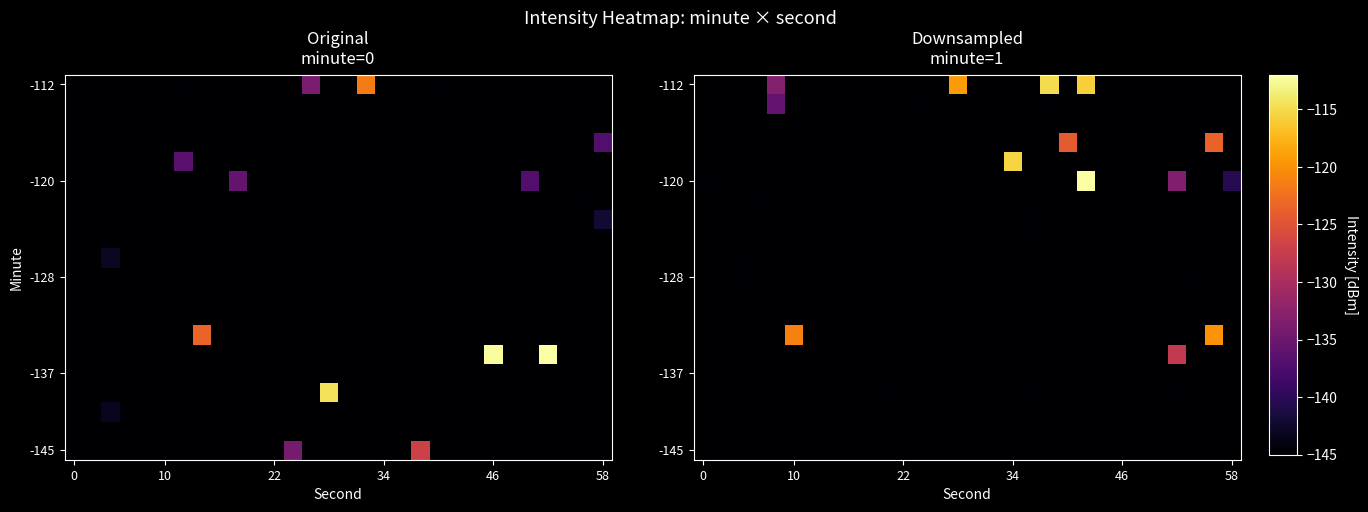

What is the spread (max minus min) of values at 58?

17.6